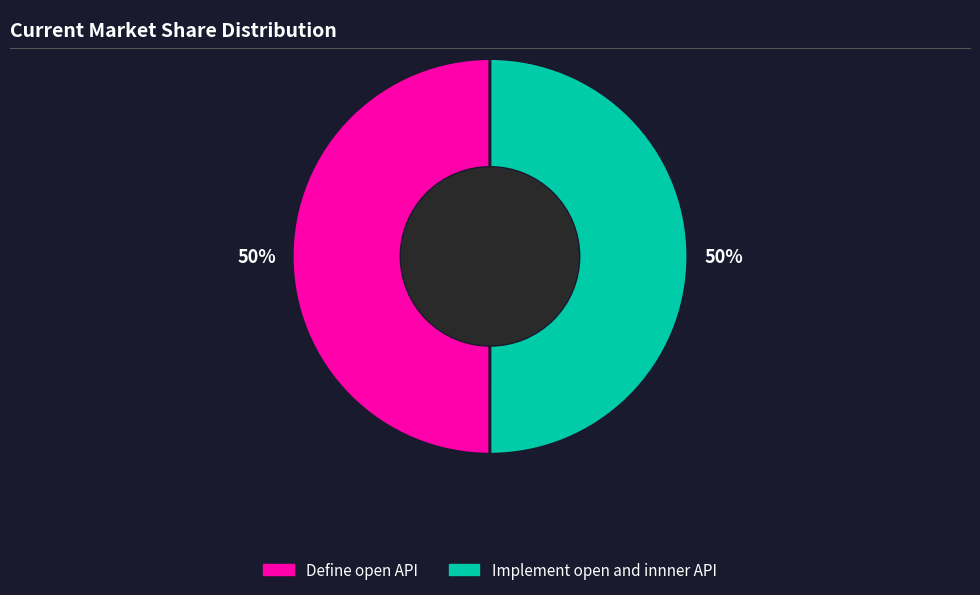

To the nearest percent, what percentage of the pie is Define open API?

50%